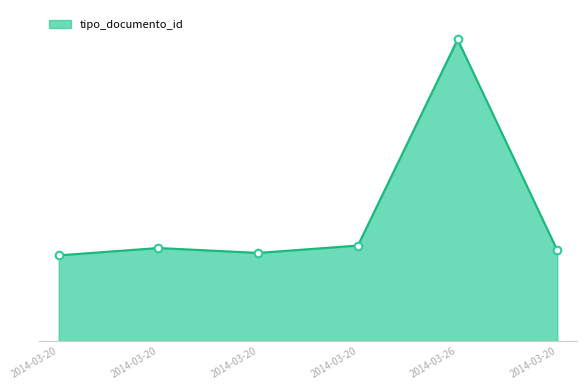

Between 2014-03-20 and 2014-03-26, which is larger?

2014-03-26